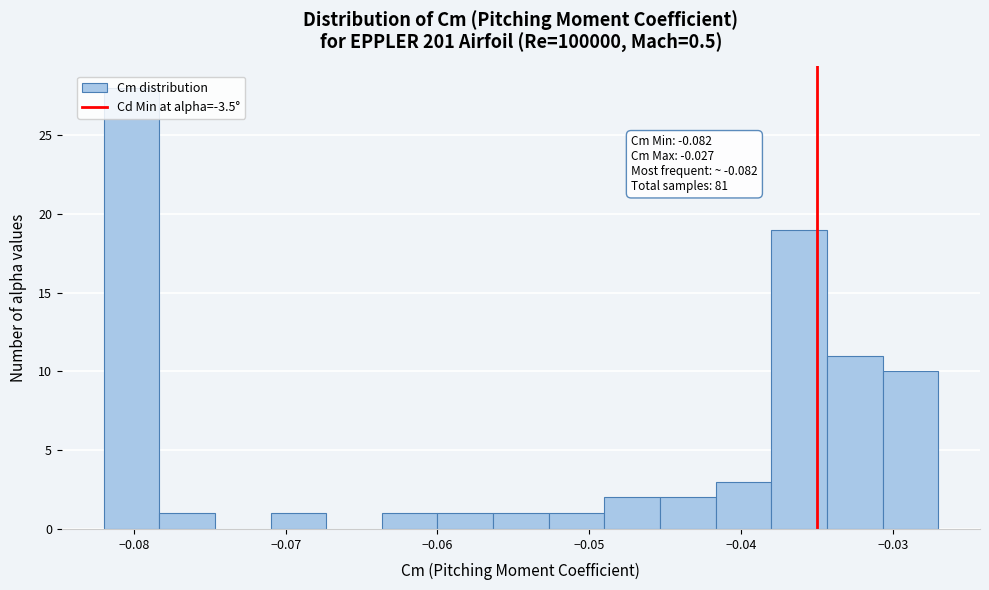

Around what value on the x-axis is the tallest bar? Give the approximate position of its centre, as read against the axis.

-0.080